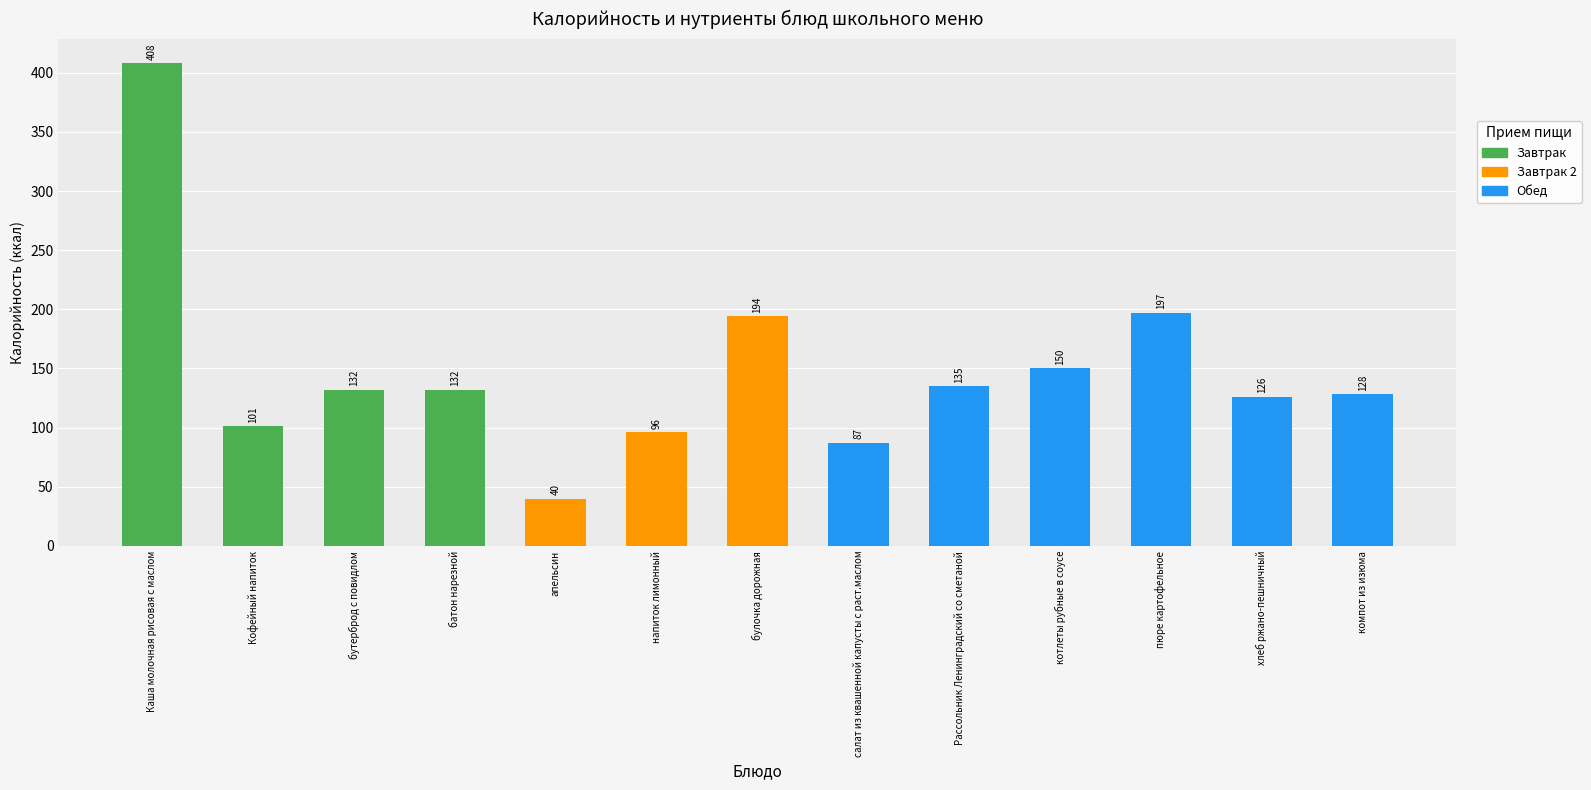

Where does the data first go above 132?

Каша молочная рисовая с маслом